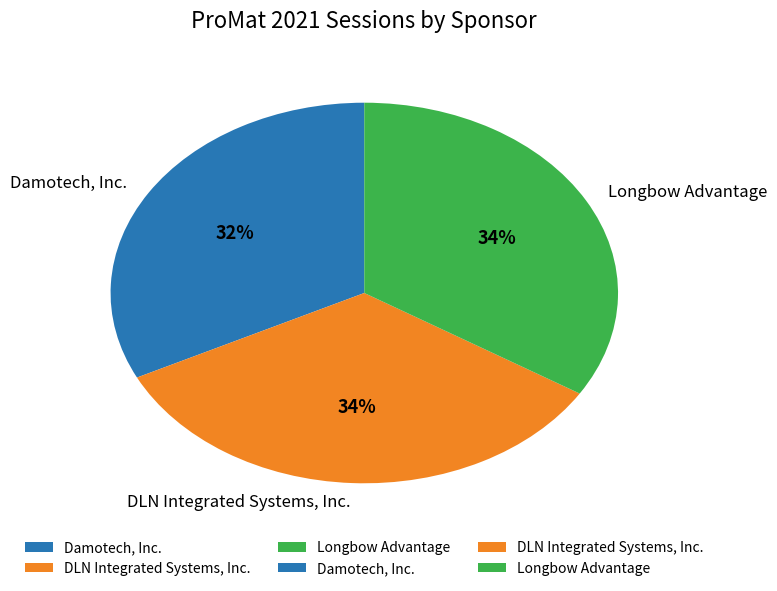

What is the smallest slice in the pie chart?

Damotech, Inc.